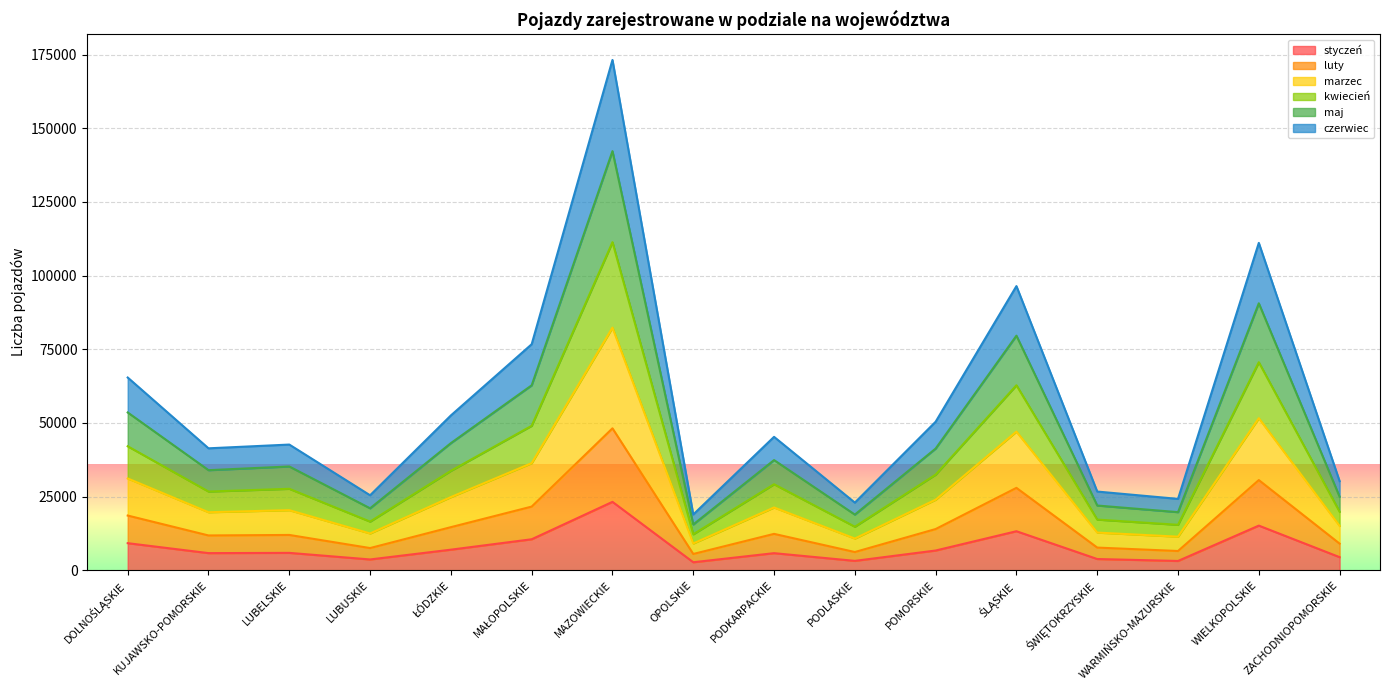

Which category has the highest value in the styczeń series?

MAZOWIECKIE